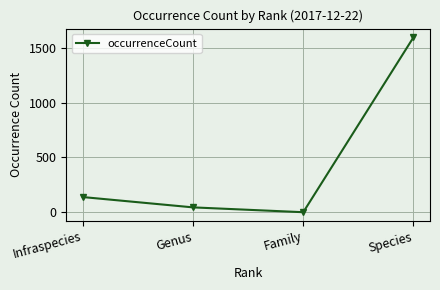

What is the minimum value shown in the chart?

1